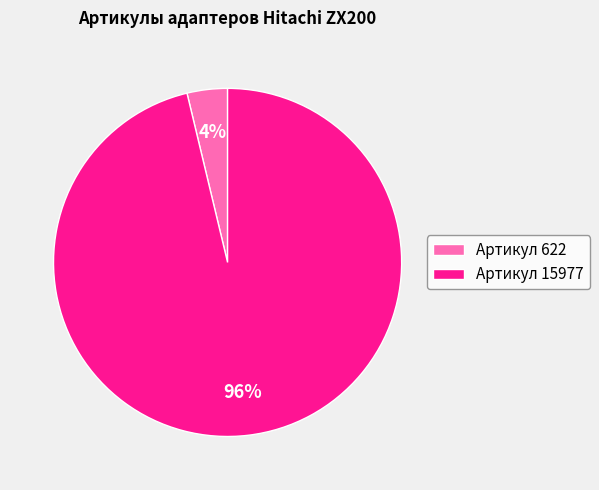

How many segments does this pie chart have?

2